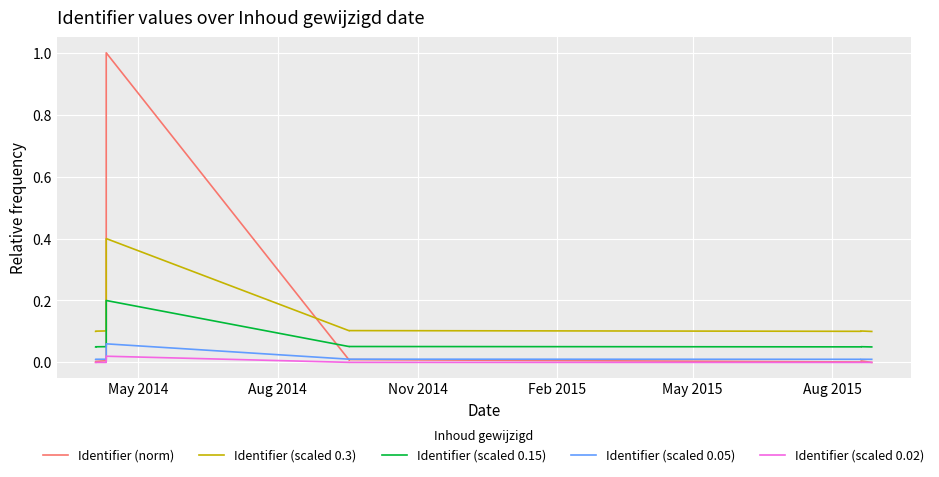

What is the label of the 17th point from the right?

May 2014